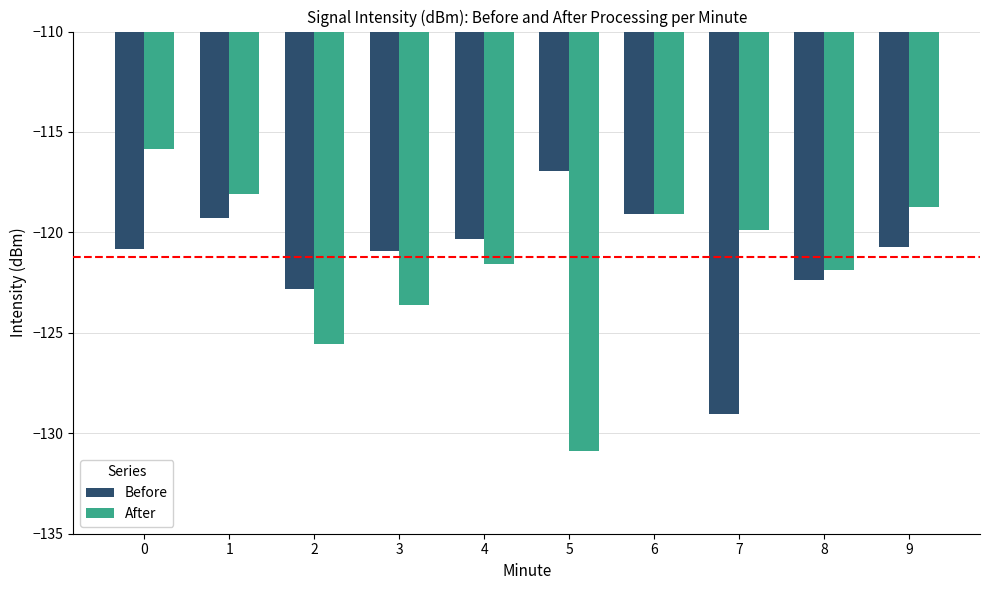

What value does the Before series have at 0?

-120.8